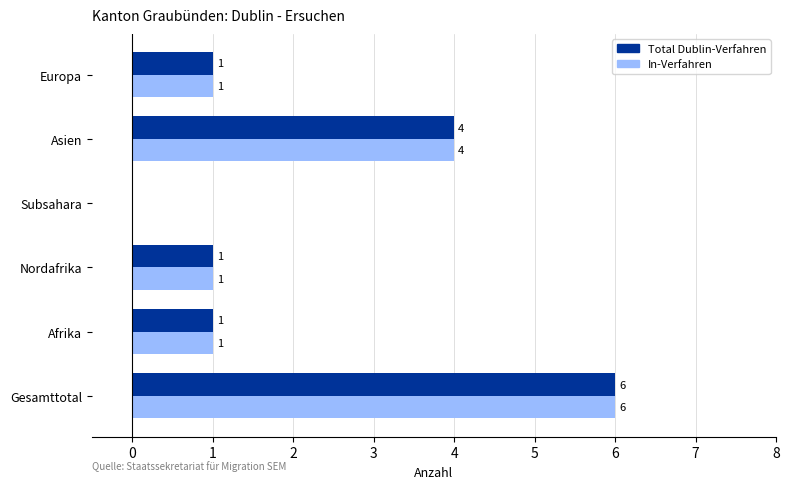

At which category does the chart reach its peak across all series?

Gesamttotal